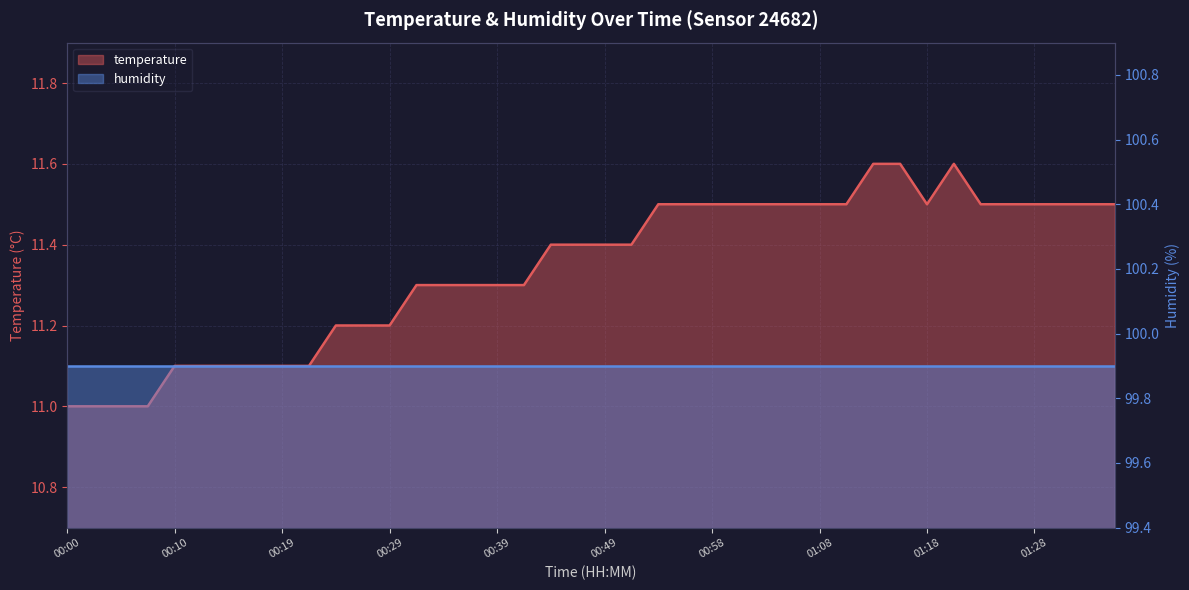

Between 00:24 and 01:28, which is larger?

01:28